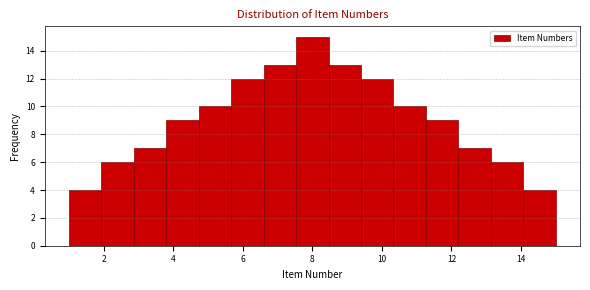

Reading left to right, transcribe this chart: for each bar, give the range it covers on the x-axis and its height. Neither the bar edges nor the heights are printed on the chart, so give them approximately, as read against the axes.

1.0 to 2.0: 4
2.0 to 2.8: 6
2.8 to 3.8: 7
3.8 to 4.8: 9
4.8 to 5.6: 10
5.6 to 6.6: 12
6.6 to 7.6: 13
7.6 to 8.4: 15
8.4 to 9.4: 13
9.4 to 10.4: 12
10.4 to 11.2: 10
11.2 to 12.2: 9
12.2 to 13.2: 7
13.2 to 14.0: 6
14.0 to 15.0: 4